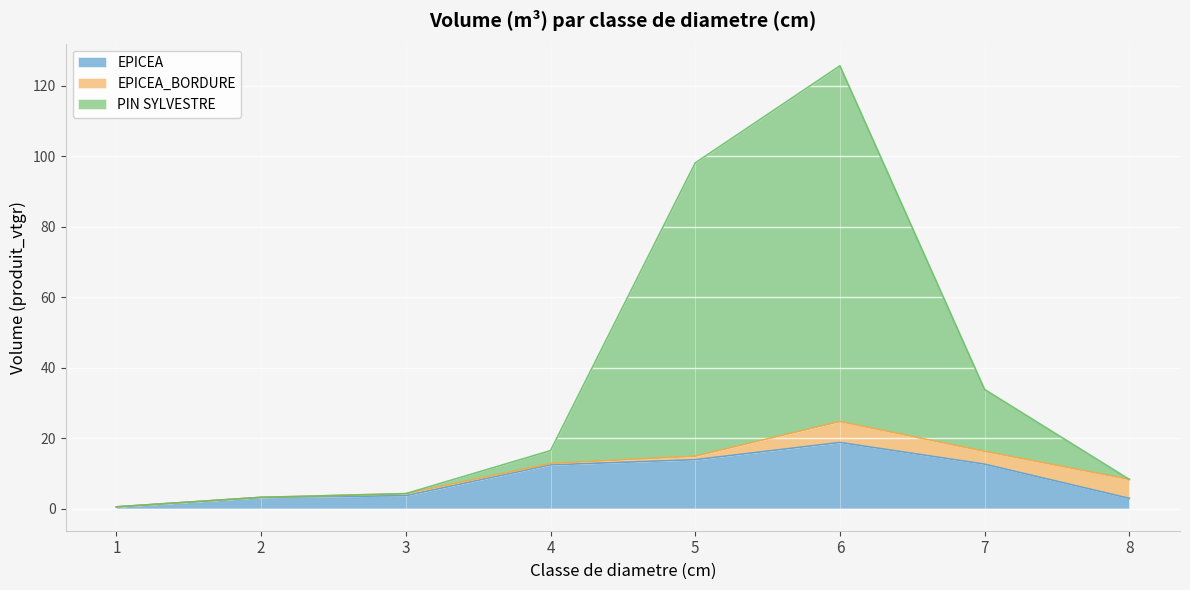

True or false: EPICEA has a value of 13.9 at 5.

True